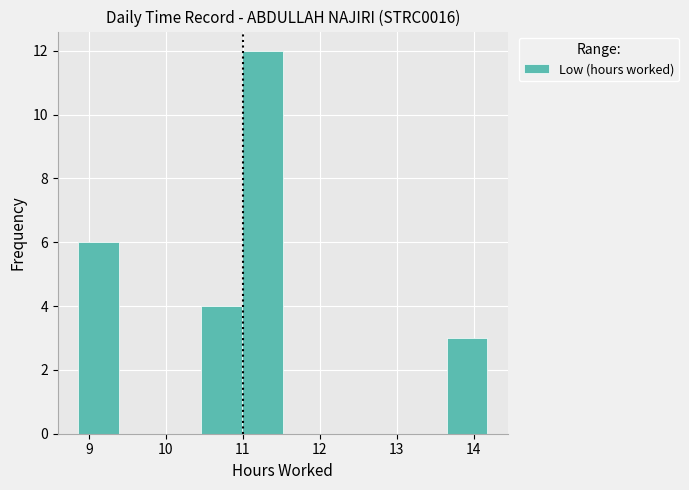

Reading left to right, transcribe this chart: for each bar, give the range it covers on the x-axis and its height. Neither the bar edges nor the heights are printed on the chart, so give them approximately, as read against the axes.

8.9 to 9.4: 6
9.4 to 9.9: 0
9.9 to 10.5: 0
10.5 to 11.0: 4
11.0 to 11.5: 12
11.5 to 12.1: 0
12.1 to 12.6: 0
12.6 to 13.1: 0
13.1 to 13.6: 0
13.6 to 14.2: 3